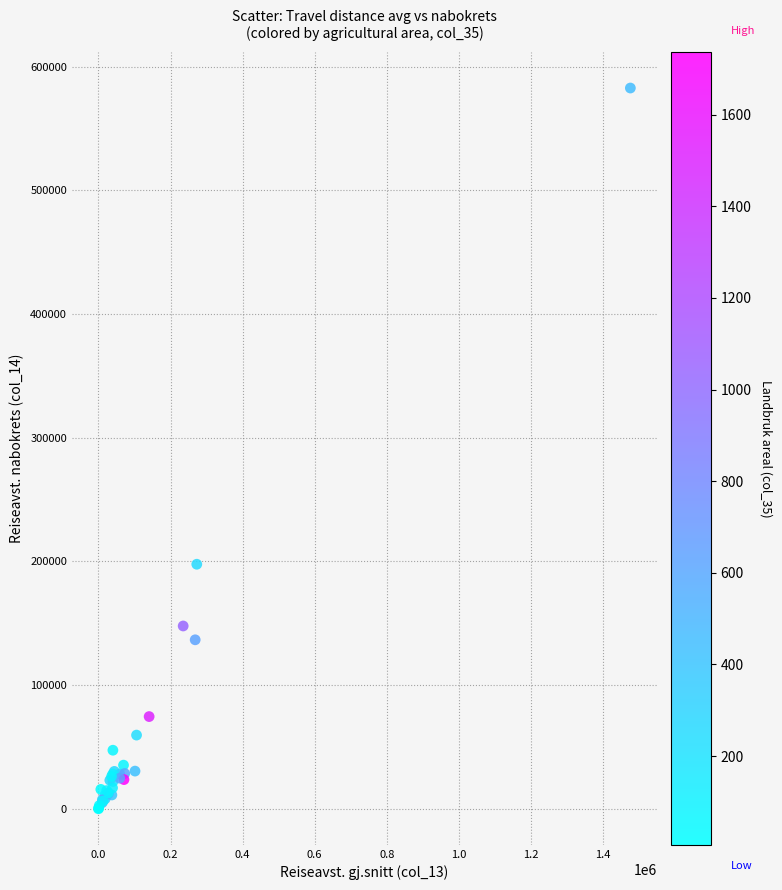

What Y value in the scatter plot is closest to 291317?

197688.8